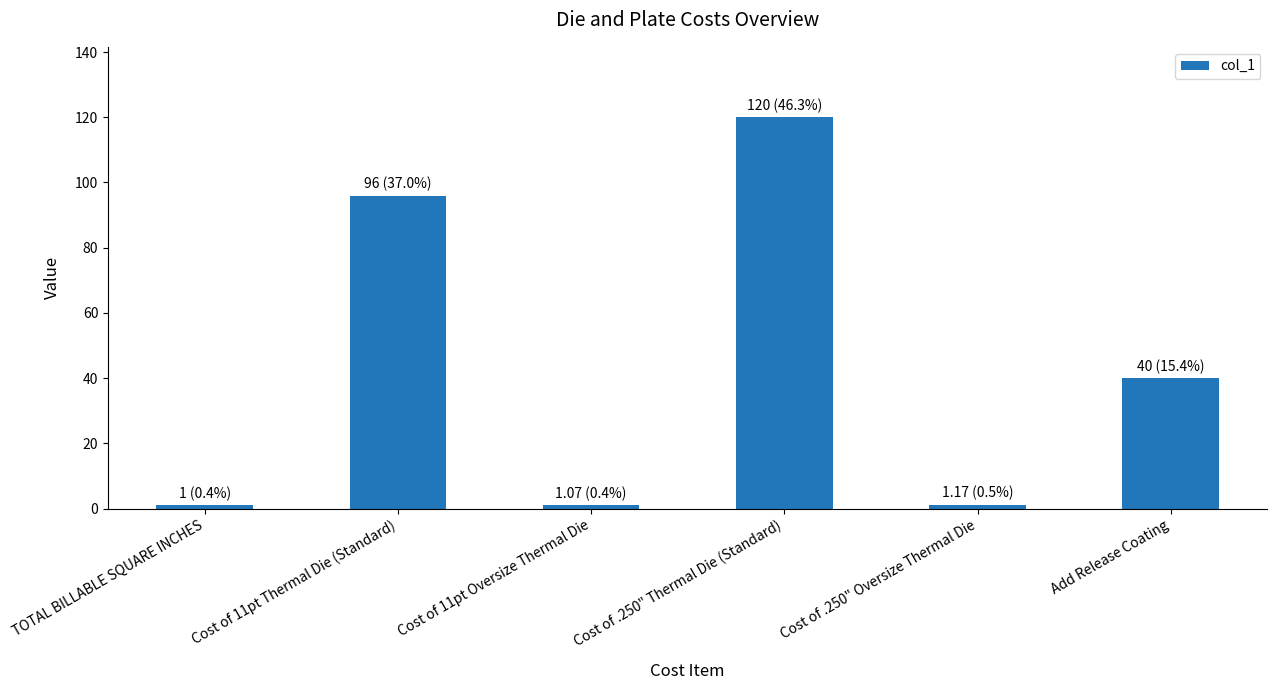

Which has a higher value, Cost of 11pt Oversize Thermal Die or Cost of 11pt Thermal Die (Standard)?

Cost of 11pt Thermal Die (Standard)